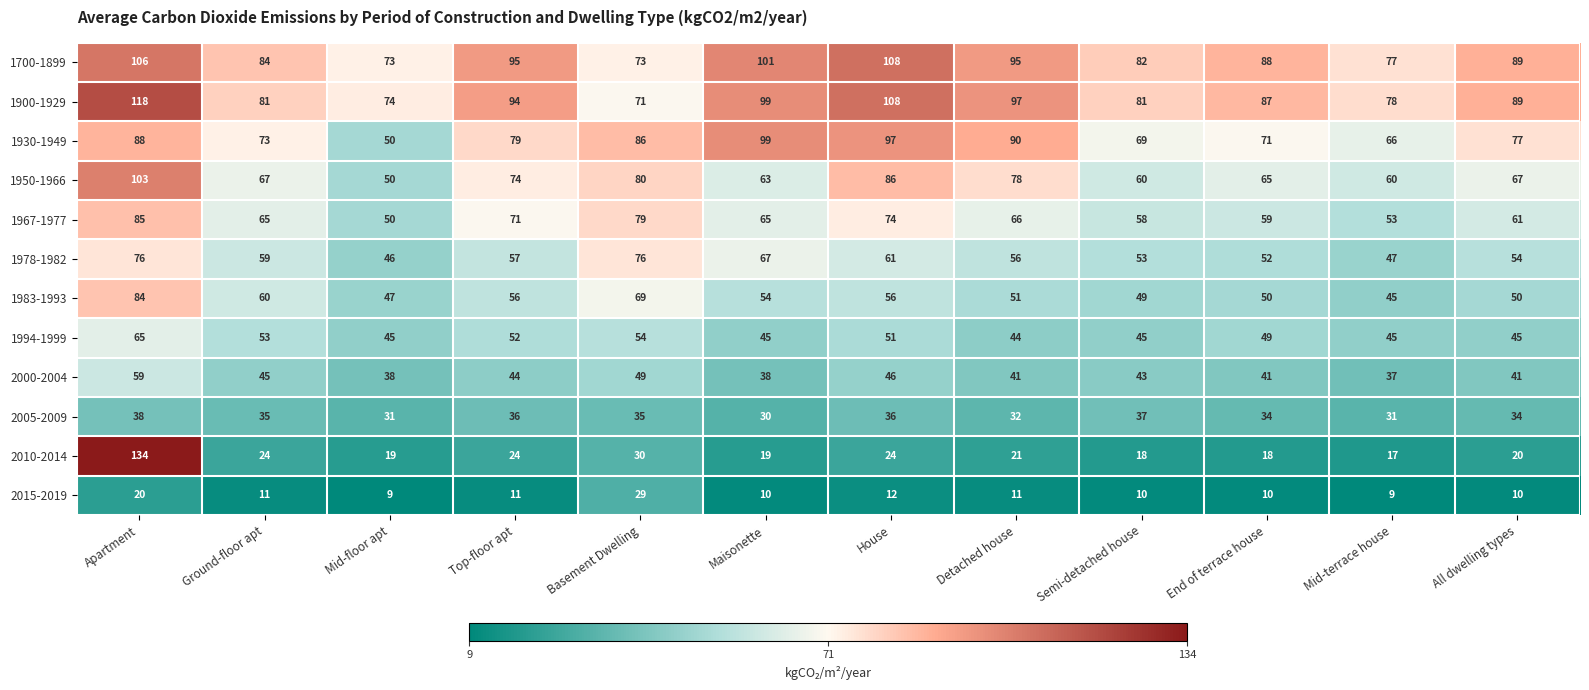

What is the difference between the highest and lowest values at Detached house?

86